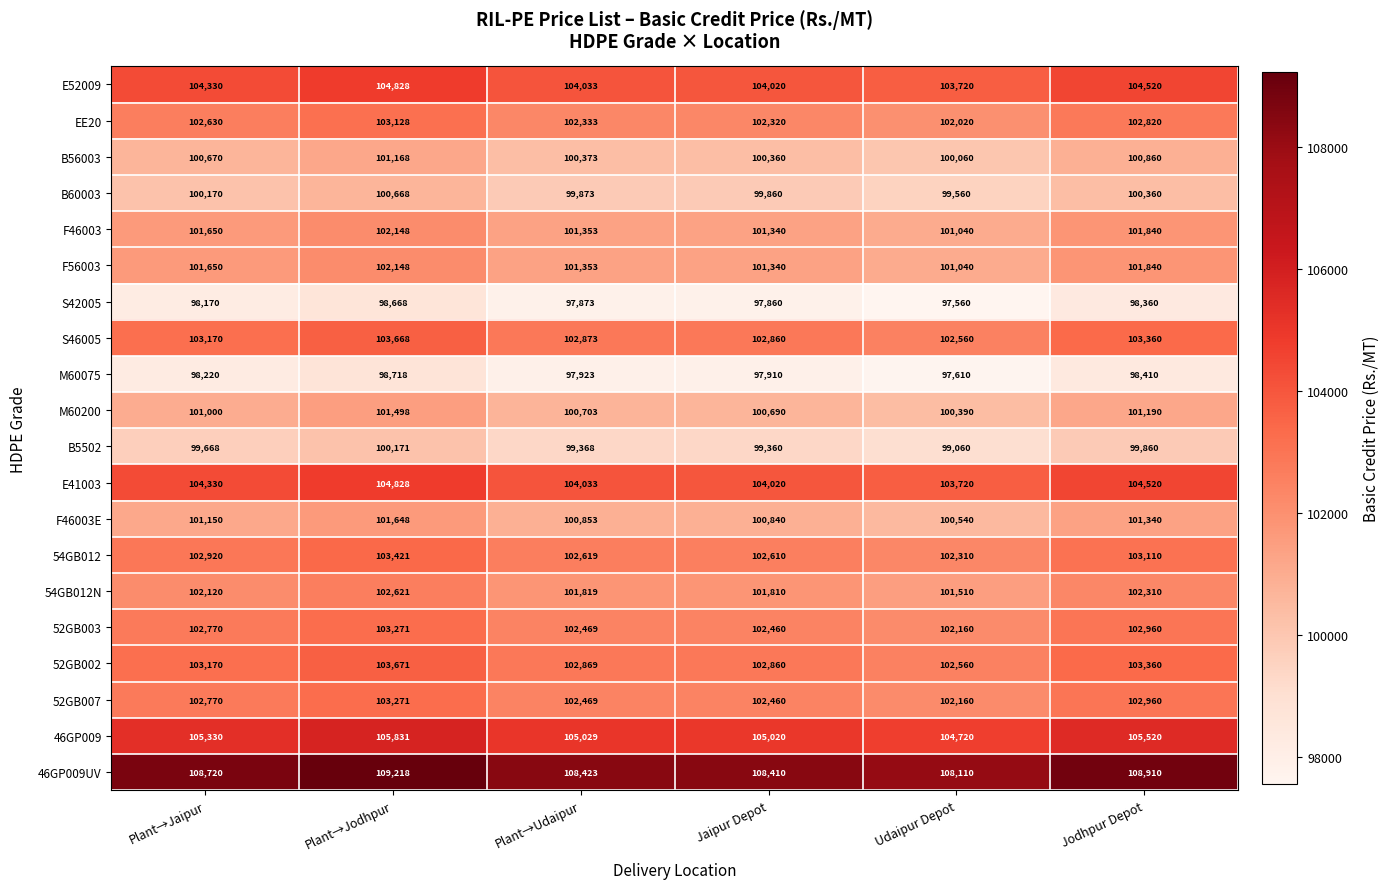

List the labels in order of S46005 value, largest first.

Plant→Jodhpur, Jodhpur Depot, Plant→Jaipur, Plant→Udaipur, Jaipur Depot, Udaipur Depot